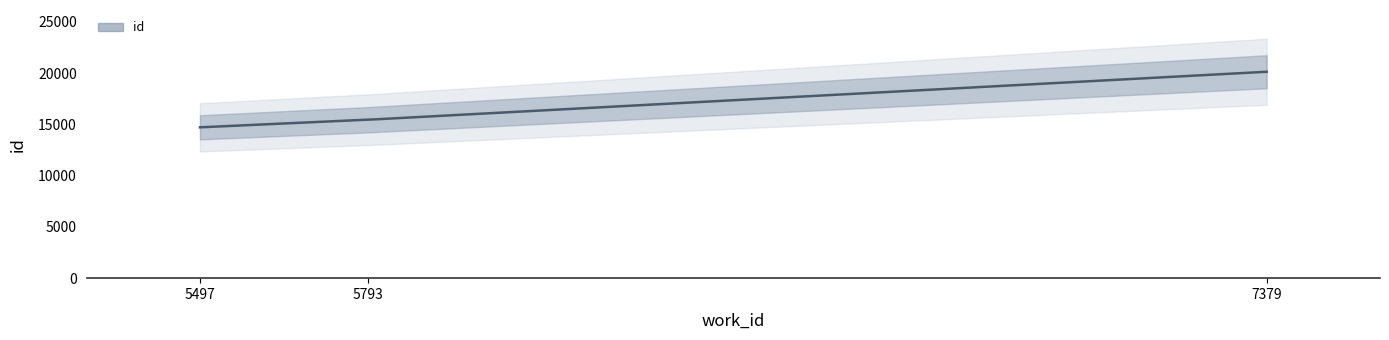

Rank the categories by value from highest to lowest.

7379, 5793, 5497